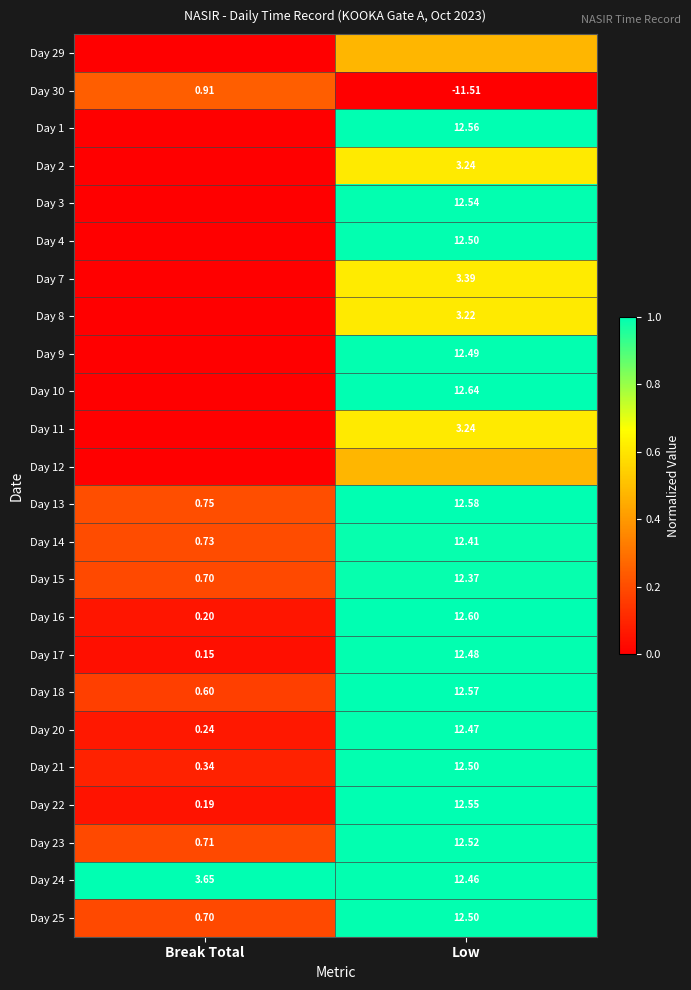

At which category does the chart reach its minimum across all series?

Break Total